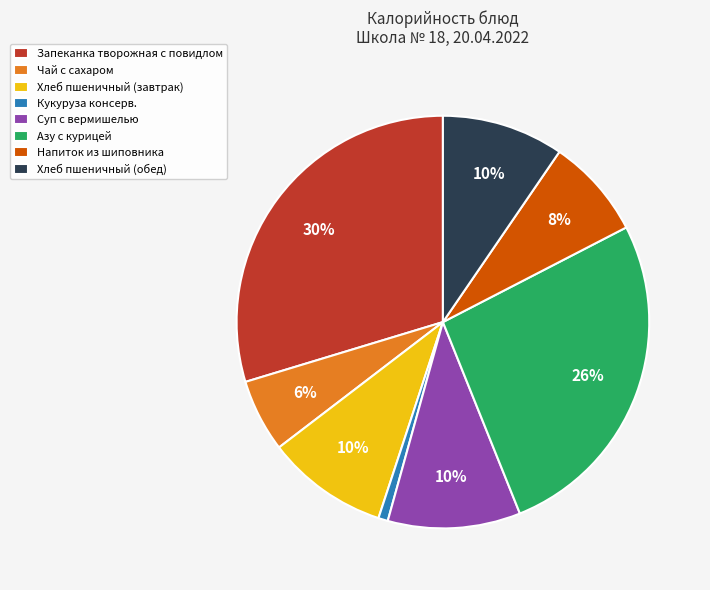

To the nearest percent, what is the combined percentage of Кукуруза консерв. and Азу с курицей?

27%